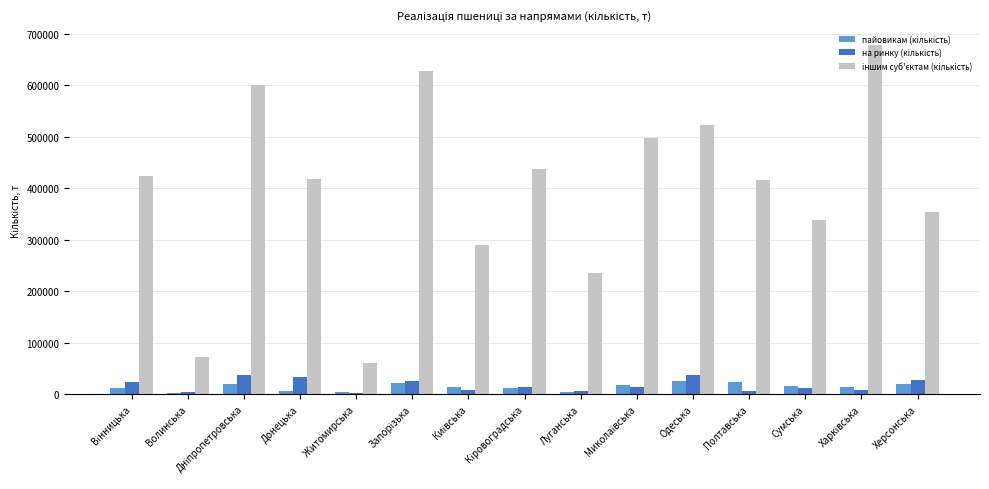

Where is іншим суб'єктам (кількість) nearest to the value 369378?

Херсонська